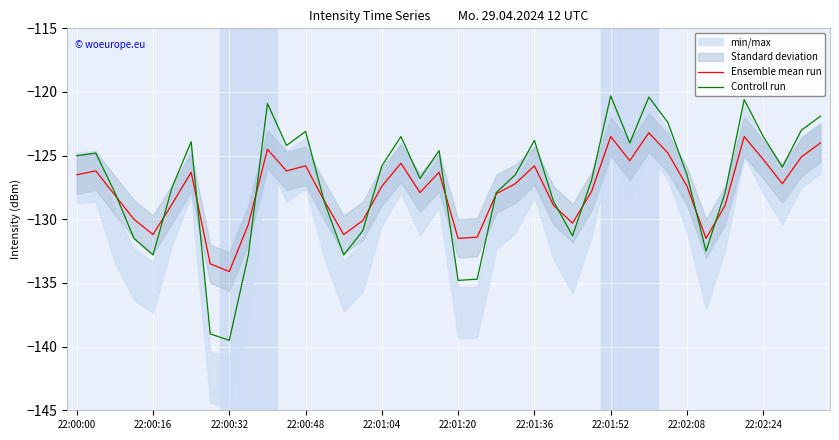

True or false: Controll run has more than 1 interior local peaks.

True